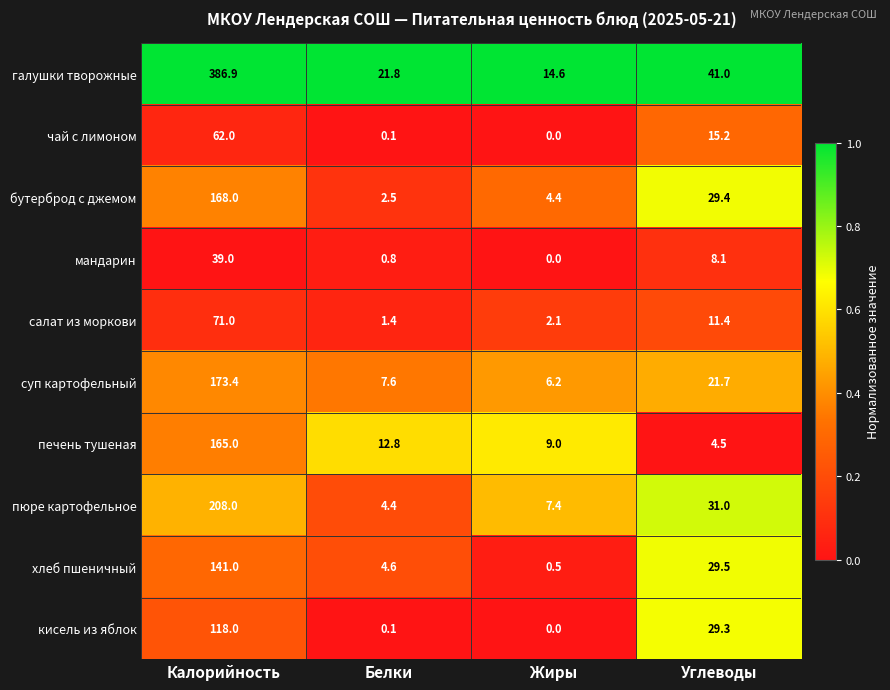

What is the difference between the кисель из яблок values at Белки and Калорийность?

117.9